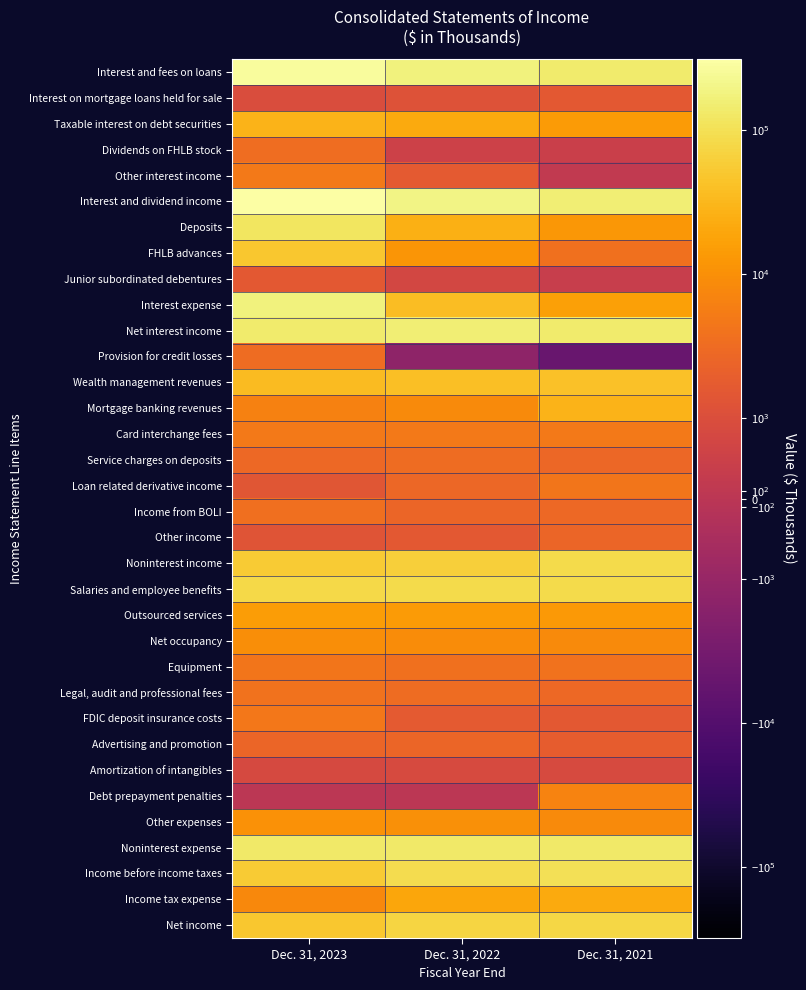

Reading right to left, extract all data points from this chart.

Interest and fees on loans: Dec. 31, 2021=141552	Dec. 31, 2022=169301	Dec. 31, 2023=270330
Interest on mortgage loans held for sale: Dec. 31, 2021=1531	Dec. 31, 2022=1165	Dec. 31, 2023=980
Taxable interest on debt securities: Dec. 31, 2021=14295	Dec. 31, 2022=21827	Dec. 31, 2023=29059
Dividends on FHLB stock: Dec. 31, 2021=436	Dec. 31, 2022=548	Dec. 31, 2023=3315
Other interest income: Dec. 31, 2021=181	Dec. 31, 2022=1624	Dec. 31, 2023=4975
Interest and dividend income: Dec. 31, 2021=157995	Dec. 31, 2022=194465	Dec. 31, 2023=308659
Deposits: Dec. 31, 2021=12390	Dec. 31, 2022=26023	Dec. 31, 2023=120429
FHLB advances: Dec. 31, 2021=3800	Dec. 31, 2022=11713	Dec. 31, 2023=49589
Junior subordinated debentures: Dec. 31, 2021=370	Dec. 31, 2022=739	Dec. 31, 2023=1543
Interest expense: Dec. 31, 2021=16560	Dec. 31, 2022=38475	Dec. 31, 2023=171561
Net interest income: Dec. 31, 2021=141435	Dec. 31, 2022=155990	Dec. 31, 2023=137098
Provision for credit losses: Dec. 31, 2021=-4822	Dec. 31, 2022=-1300	Dec. 31, 2023=3200
Wealth management revenues: Dec. 31, 2021=41282	Dec. 31, 2022=38746	Dec. 31, 2023=35540
Mortgage banking revenues: Dec. 31, 2021=28626	Dec. 31, 2022=8733	Dec. 31, 2023=6660
Card interchange fees: Dec. 31, 2021=4996	Dec. 31, 2022=4996	Dec. 31, 2023=4921
Service charges on deposits: Dec. 31, 2021=2683	Dec. 31, 2022=3192	Dec. 31, 2023=2806
Loan related derivative income: Dec. 31, 2021=4342	Dec. 31, 2022=2756	Dec. 31, 2023=1390
Income from BOLI: Dec. 31, 2021=2925	Dec. 31, 2022=2591	Dec. 31, 2023=3488
Other income: Dec. 31, 2021=2540	Dec. 31, 2022=1588	Dec. 31, 2023=1335
Noninterest income: Dec. 31, 2021=87394	Dec. 31, 2022=62602	Dec. 31, 2023=56140
Salaries and employee benefits: Dec. 31, 2021=87295	Dec. 31, 2022=83804	Dec. 31, 2023=82458
Outsourced services: Dec. 31, 2021=13296	Dec. 31, 2022=13737	Dec. 31, 2023=14521
Net occupancy: Dec. 31, 2021=8449	Dec. 31, 2022=9126	Dec. 31, 2023=9636
Equipment: Dec. 31, 2021=3905	Dec. 31, 2022=3797	Dec. 31, 2023=4318
Legal, audit and professional fees: Dec. 31, 2021=2859	Dec. 31, 2022=3127	Dec. 31, 2023=3891
FDIC deposit insurance costs: Dec. 31, 2021=1592	Dec. 31, 2022=1687	Dec. 31, 2023=4667
Advertising and promotion: Dec. 31, 2021=1843	Dec. 31, 2022=2587	Dec. 31, 2023=2562
Amortization of intangibles: Dec. 31, 2021=890	Dec. 31, 2022=860	Dec. 31, 2023=843
Debt prepayment penalties: Dec. 31, 2021=6930	Dec. 31, 2022=0	Dec. 31, 2023=0
Other expenses: Dec. 31, 2021=8405	Dec. 31, 2022=9997	Dec. 31, 2023=10661
Noninterest expense: Dec. 31, 2021=135464	Dec. 31, 2022=128722	Dec. 31, 2023=133557
Income before income taxes: Dec. 31, 2021=98187	Dec. 31, 2022=91170	Dec. 31, 2023=56481
Income tax expense: Dec. 31, 2021=21317	Dec. 31, 2022=19489	Dec. 31, 2023=8305
Net income: Dec. 31, 2021=76870	Dec. 31, 2022=71681	Dec. 31, 2023=48176